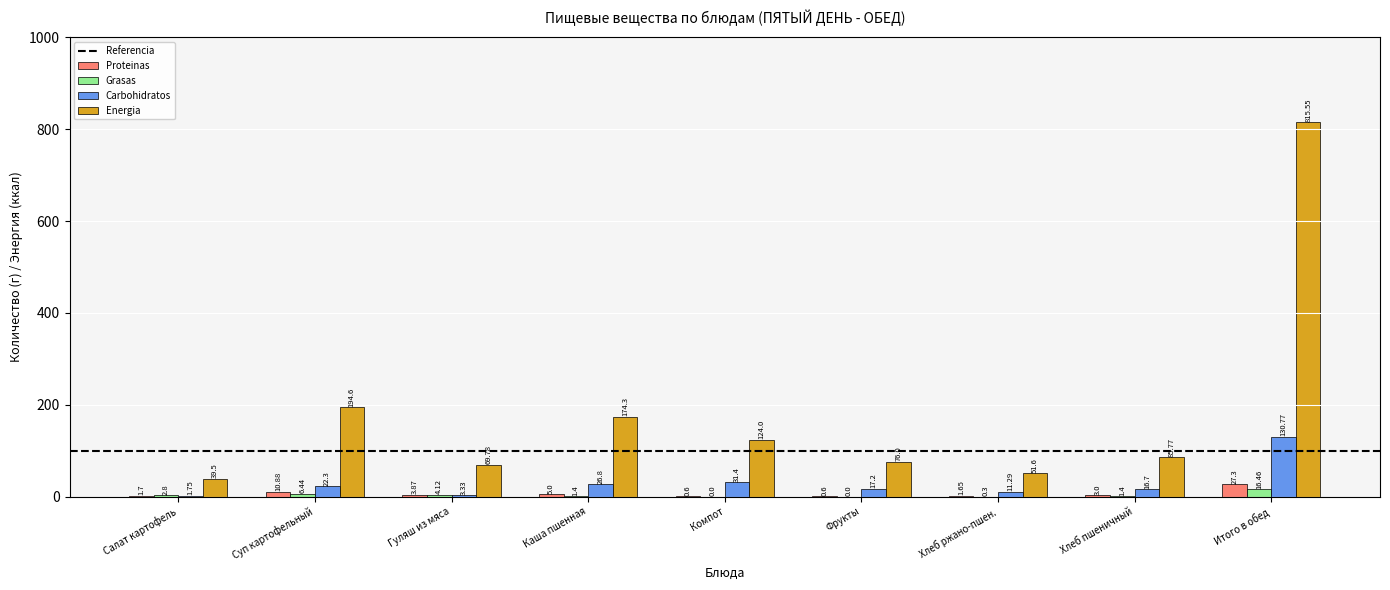

Which series changed the most between Суп картофельный and Каша пшенная?

Energia